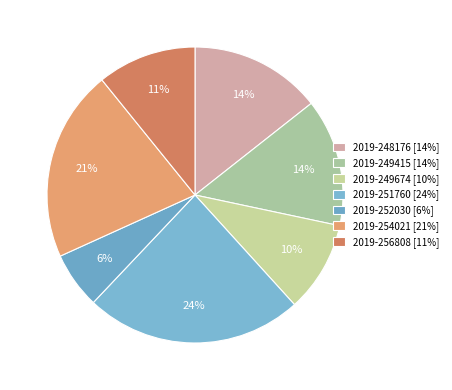

To the nearest percent, what portion does 2019-248176 represent?

14%